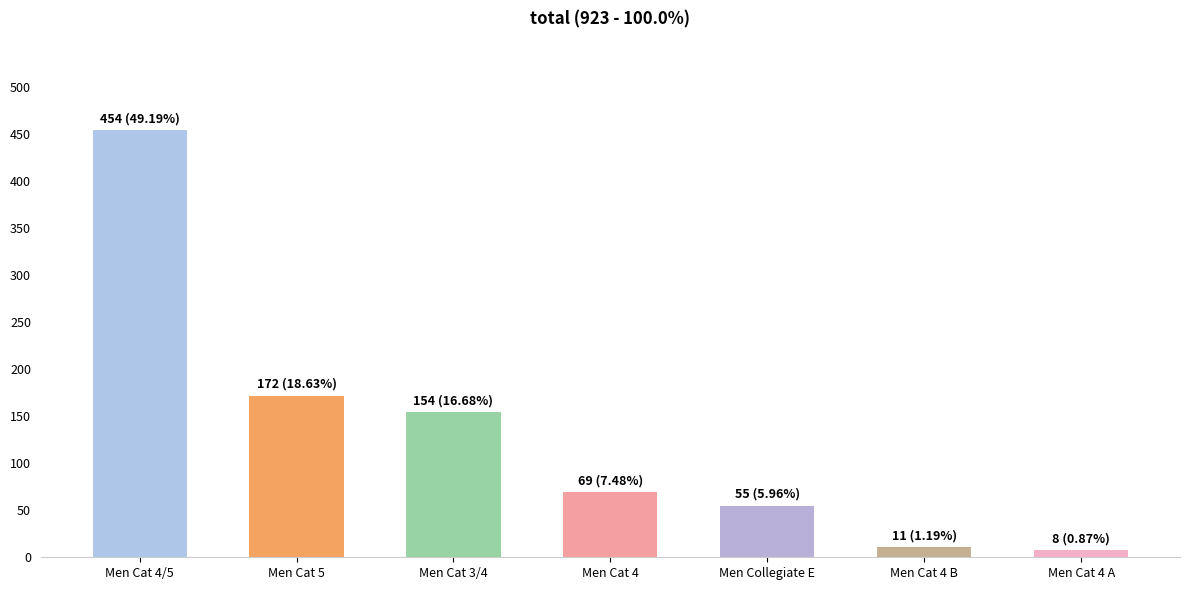

What is the average value?

132